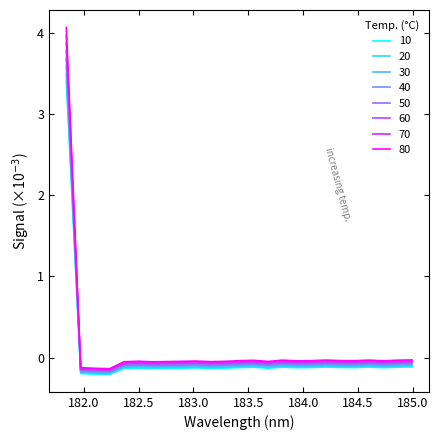

Which series has the widest spread of values?

80